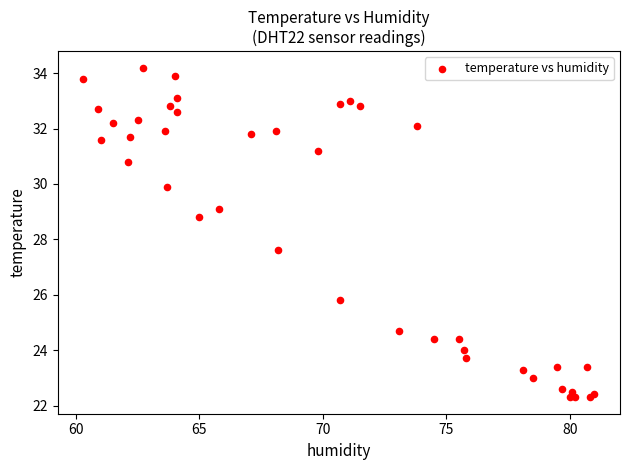

What Y value in the scatter plot is closest to 28?

27.6